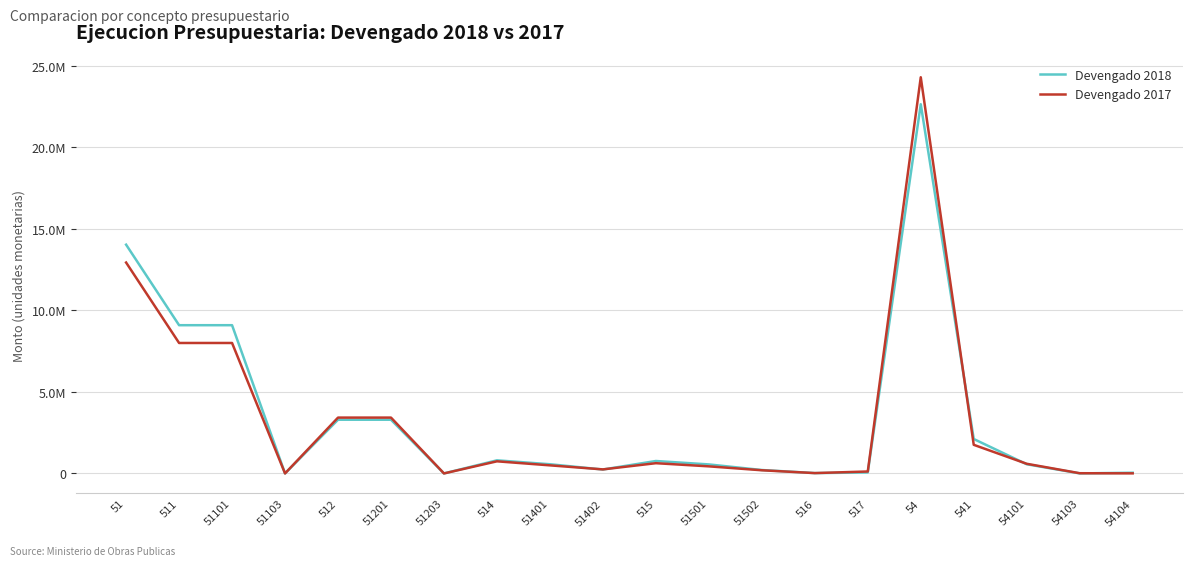

Reading left to right, list all the values displayed in this chart.

Devengado 2018: 14028503.3	9089765.6	9089765.6	0.0	3292803.0	3292803.0	0.0	802966.4	563081.3	239885.2	761976.2	552430.6	209545.7	20571.5	60420.6	22640239.1	2111279.7	562460.3	2426.2	42472.5
Devengado 2017: 12932841.4	7999494.9	7999494.9	0.0	3423596.5	3423596.5	0.0	742547.3	495272.5	247274.7	627640.8	434157.2	193483.6	20571.5	118990.4	24294738.6	1754509.1	591702.9	12721.6	4168.8